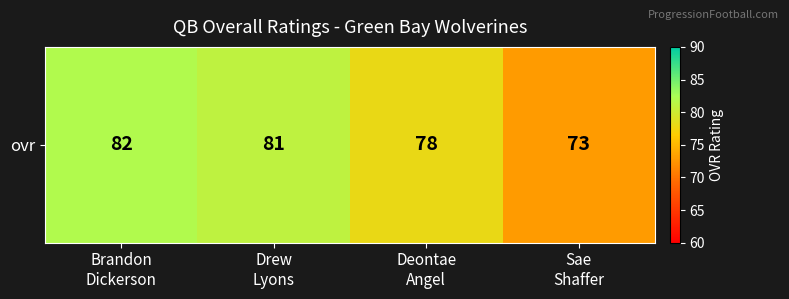

Where is the data nearest to the value 77?

Deontae
Angel